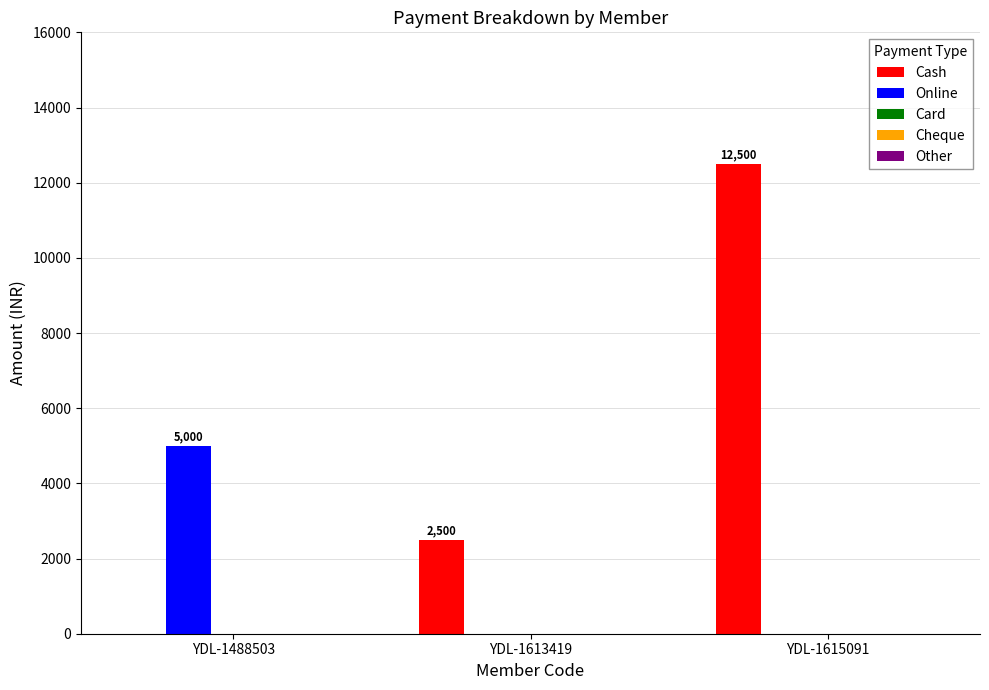

Which series changed the most between YDL-1488503 and YDL-1613419?

Online